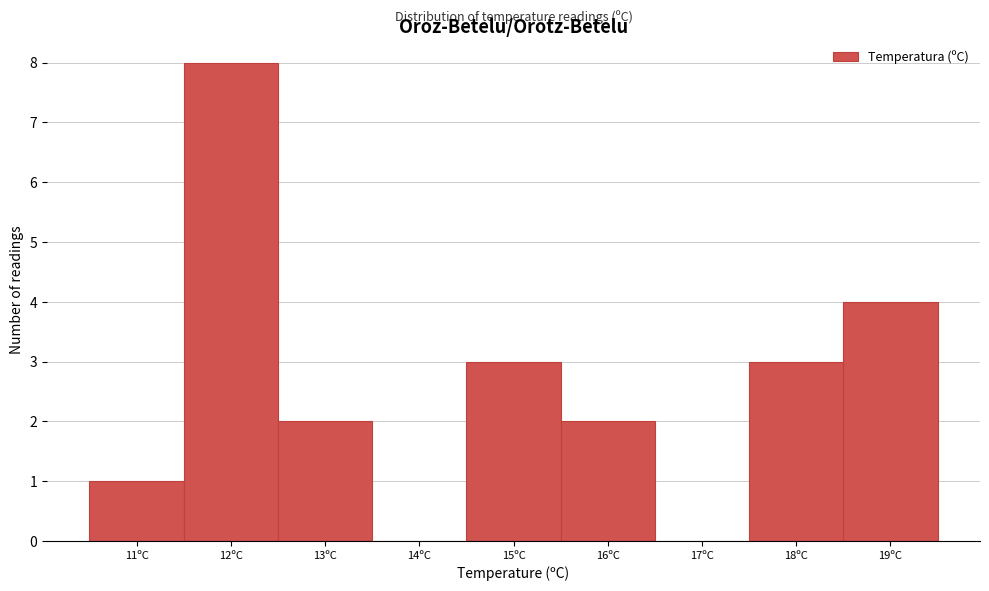

Reading left to right, list every bar in this chart as the range it spans on the x-axis followed by its height. The values are not printed on the chart, so give them approximately, as read against the axis.

10.5 to 11.5: 1
11.5 to 12.5: 8
12.5 to 13.5: 2
13.5 to 14.5: 0
14.5 to 15.5: 3
15.5 to 16.5: 2
16.5 to 17.5: 0
17.5 to 18.5: 3
18.5 to 19.5: 4